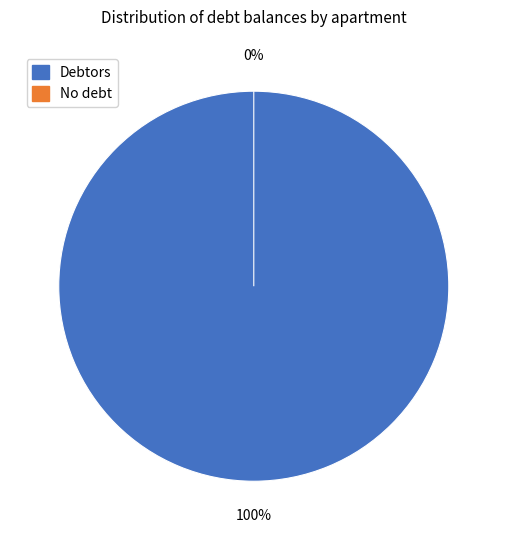

To the nearest percent, what portion does 16 represent?

4%